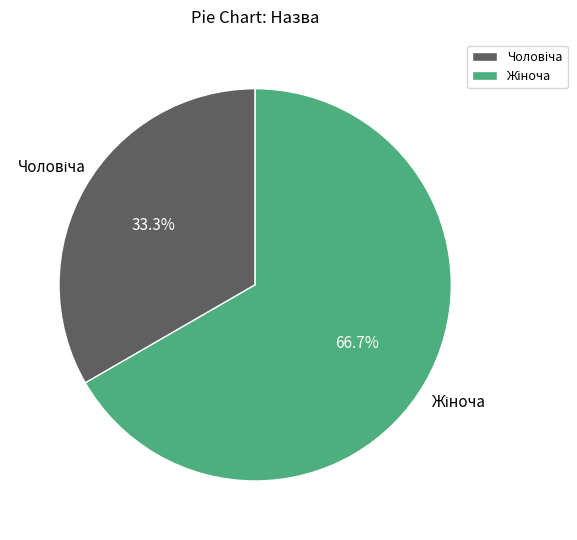

Is there any slice that represents more than half of the pie?

Yes